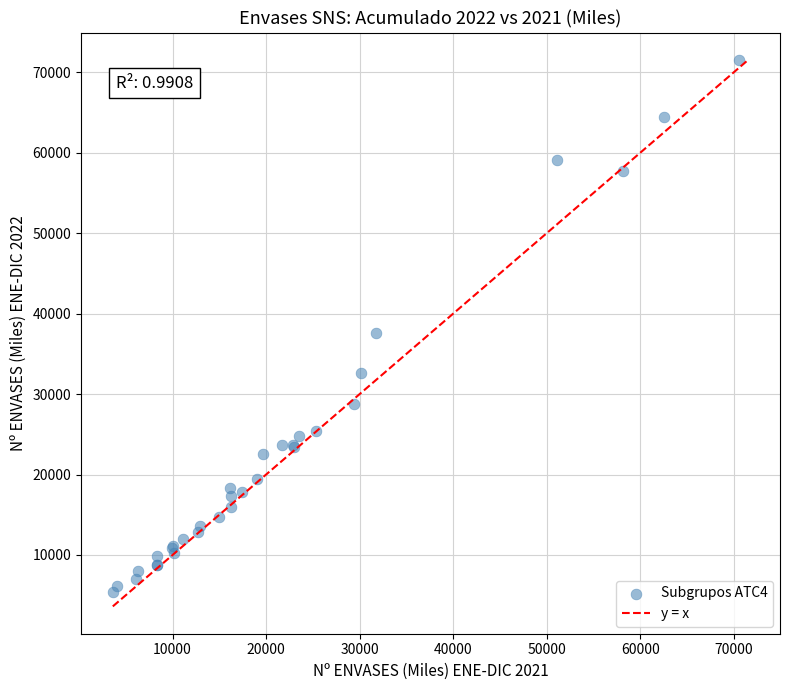

What Y value in the scatter plot is closest to 38469?

37646.2